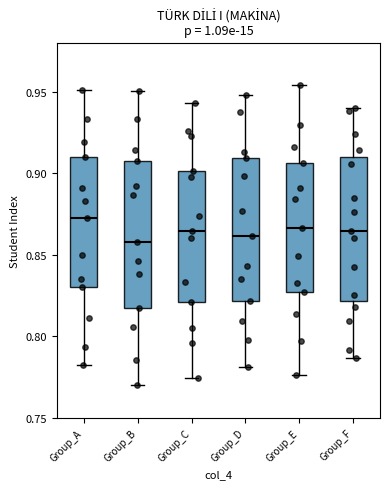

Reading left to right, transcribe this box plot: for each box, give where its median line is, the range the box spans, and where its two whiskers end, as read against the y-axis. The values are not printed on the chart, so give them approximately, as read against the axis.

Group_A: median 0.875, box 0.830 to 0.910, whiskers 0.780 to 0.950
Group_B: median 0.860, box 0.815 to 0.910, whiskers 0.770 to 0.950
Group_C: median 0.865, box 0.820 to 0.900, whiskers 0.775 to 0.945
Group_D: median 0.860, box 0.820 to 0.910, whiskers 0.780 to 0.950
Group_E: median 0.865, box 0.825 to 0.905, whiskers 0.775 to 0.955
Group_F: median 0.865, box 0.820 to 0.910, whiskers 0.785 to 0.940